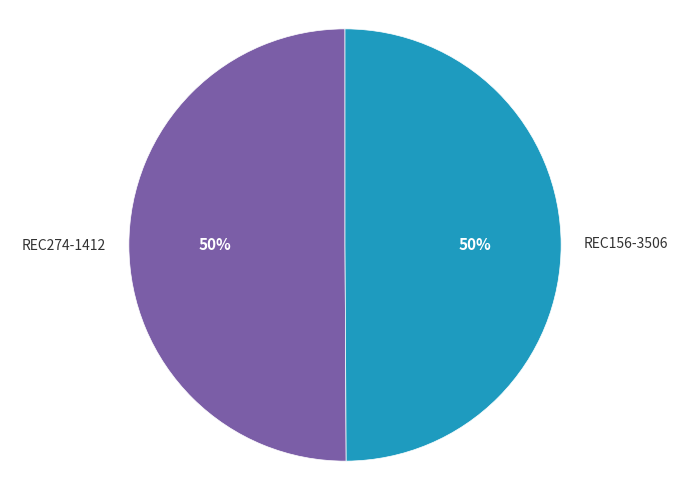

To the nearest percent, what is the average slice percentage?

50%